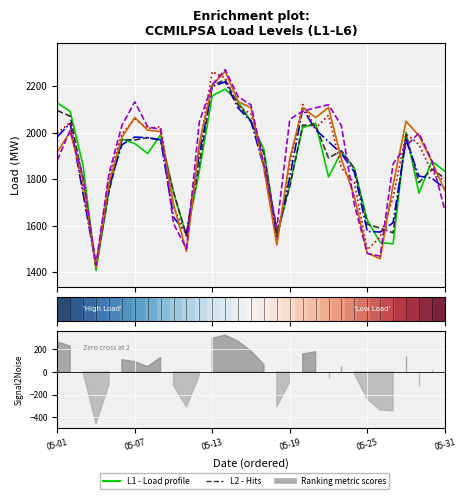

Which series has the largest range (max minus min)?

L5